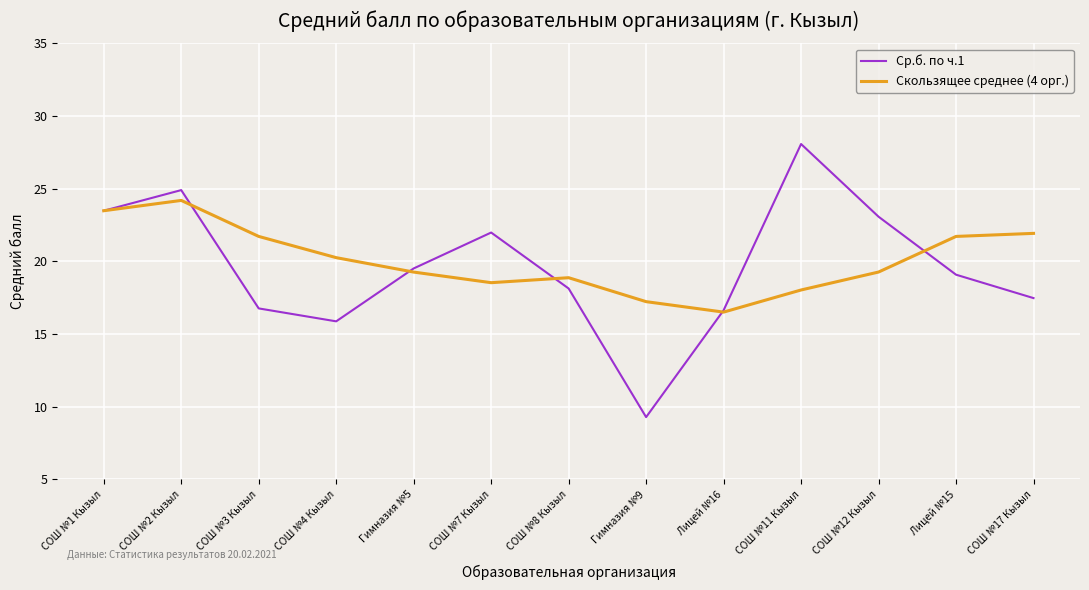

What is the average value of the Скользящее среднее (4 орг.) series?

20.1